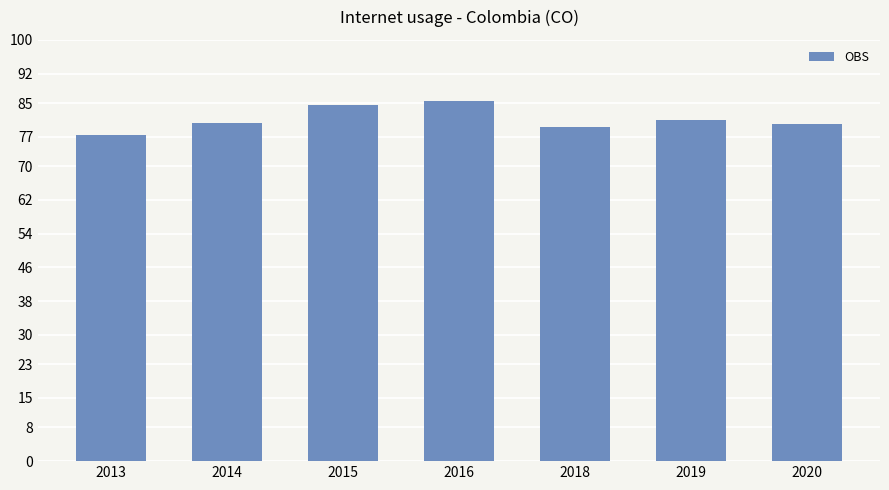

Between 2015 and 2014, which is larger?

2015